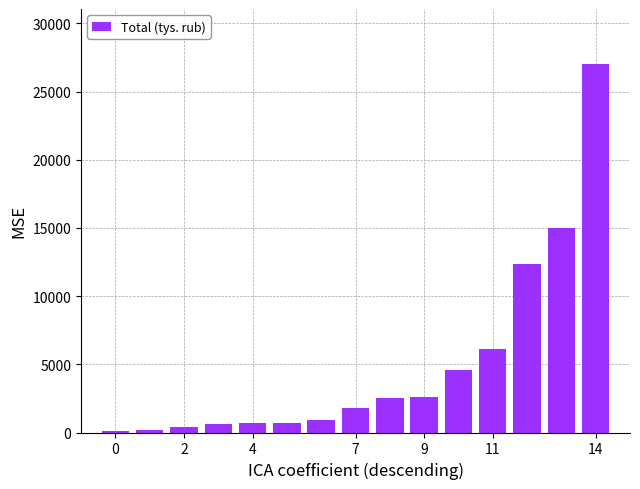

What is the sum of all values?

75540.1